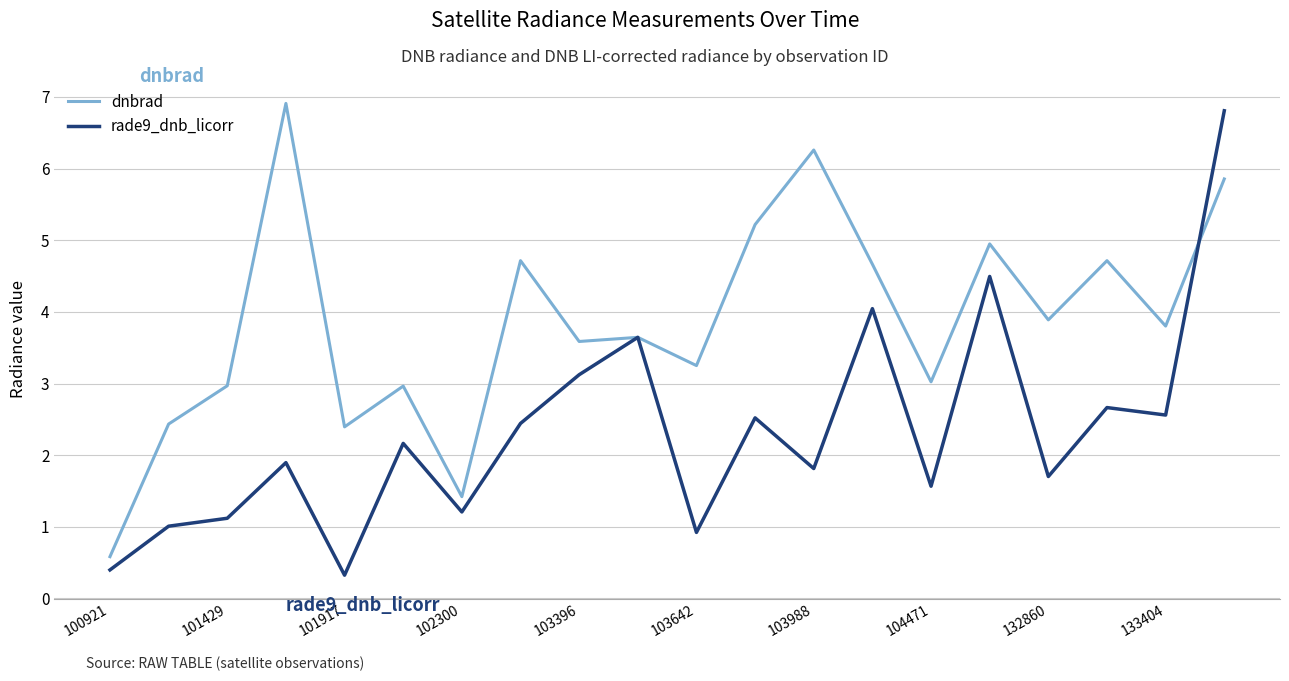

What is the maximum value shown in the chart?

6.9